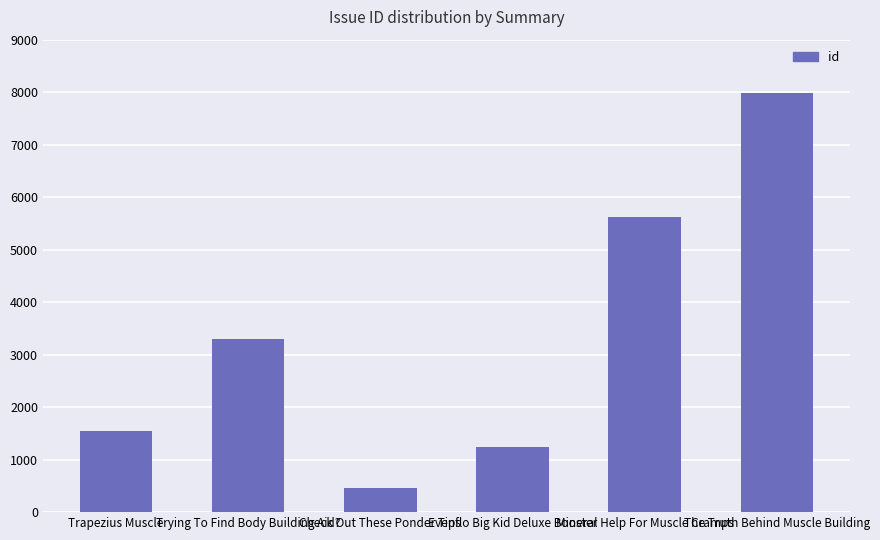

What is the change in value from Trapezius Muscle to Check Out These Ponder Tips?

-1074